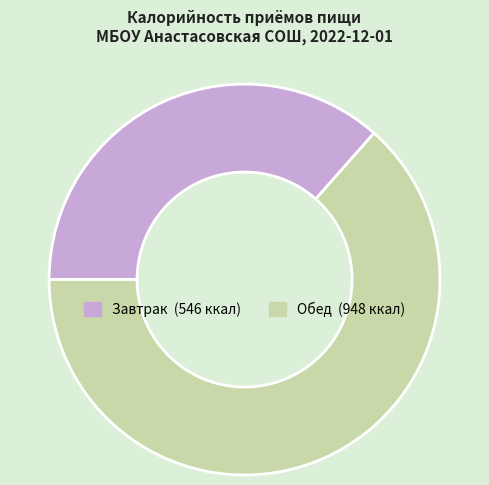

Count the number of slices in the pie.

2